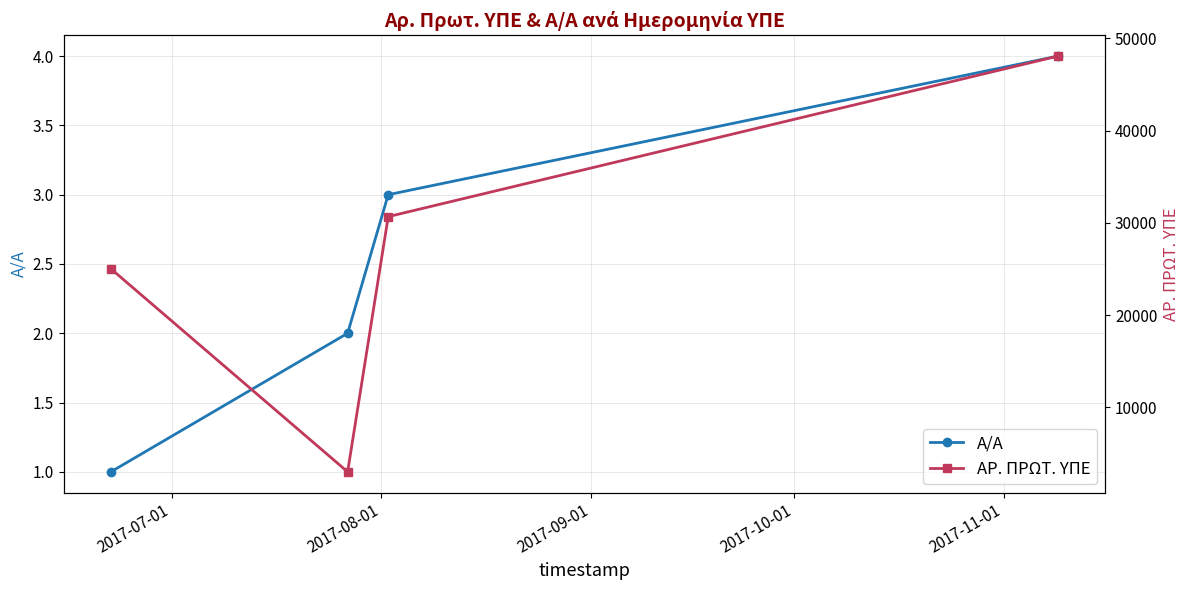

What is the difference between the maximum and second lowest values in the ΑΡ. ΠΡΩΤ. ΥΠΕ series?

23060